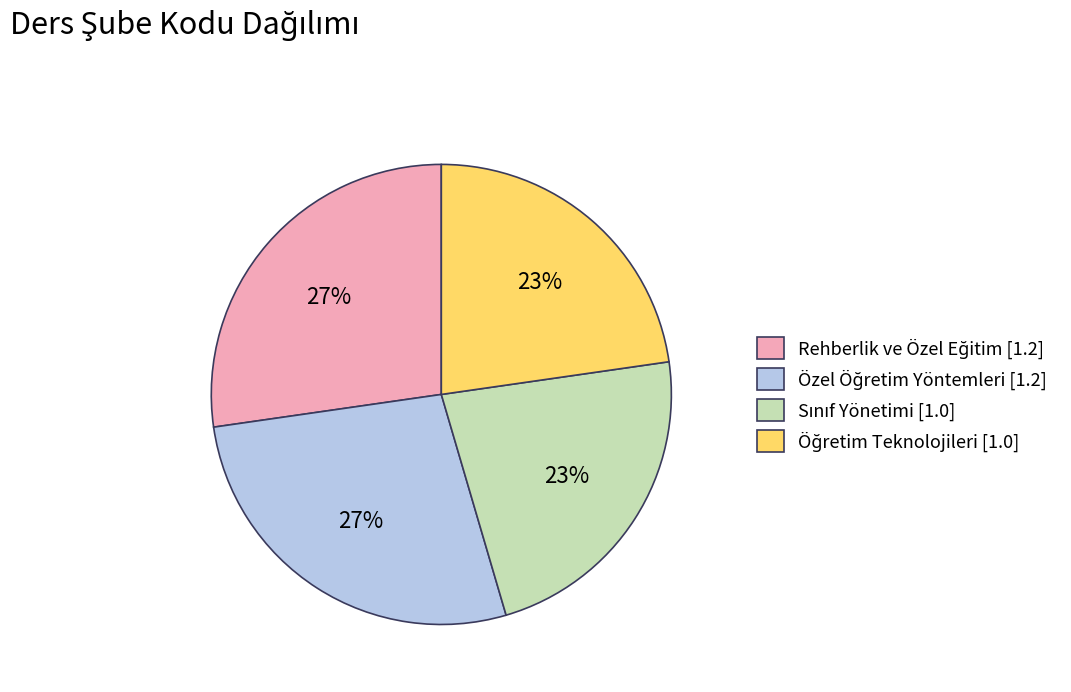

Is there a majority slice in this chart?

No